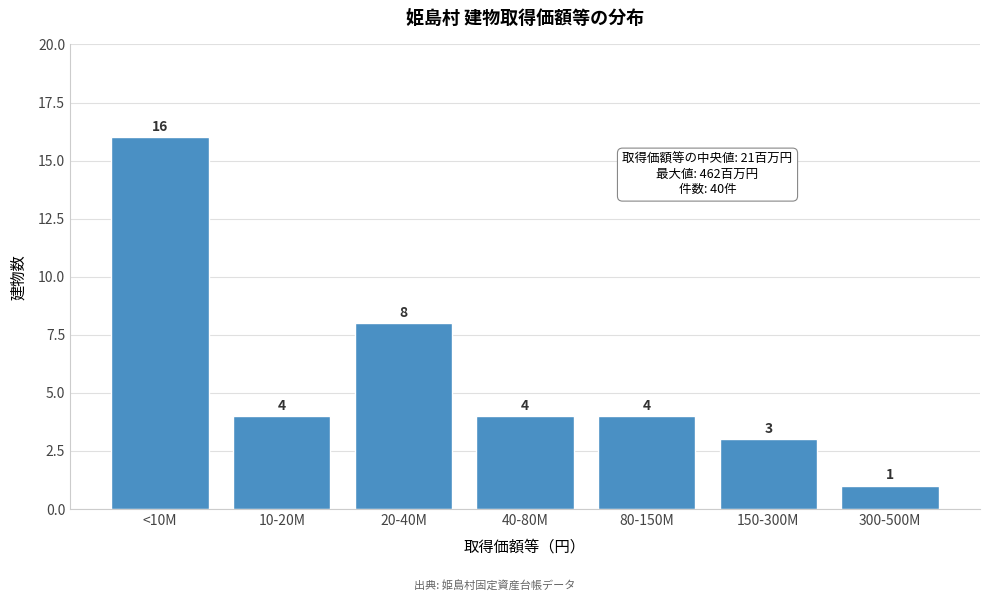

Reading left to right, transcribe all the data shown in this chart.

<10M=16	10-20M=4	20-40M=8	40-80M=4	80-150M=4	150-300M=3	300-500M=1